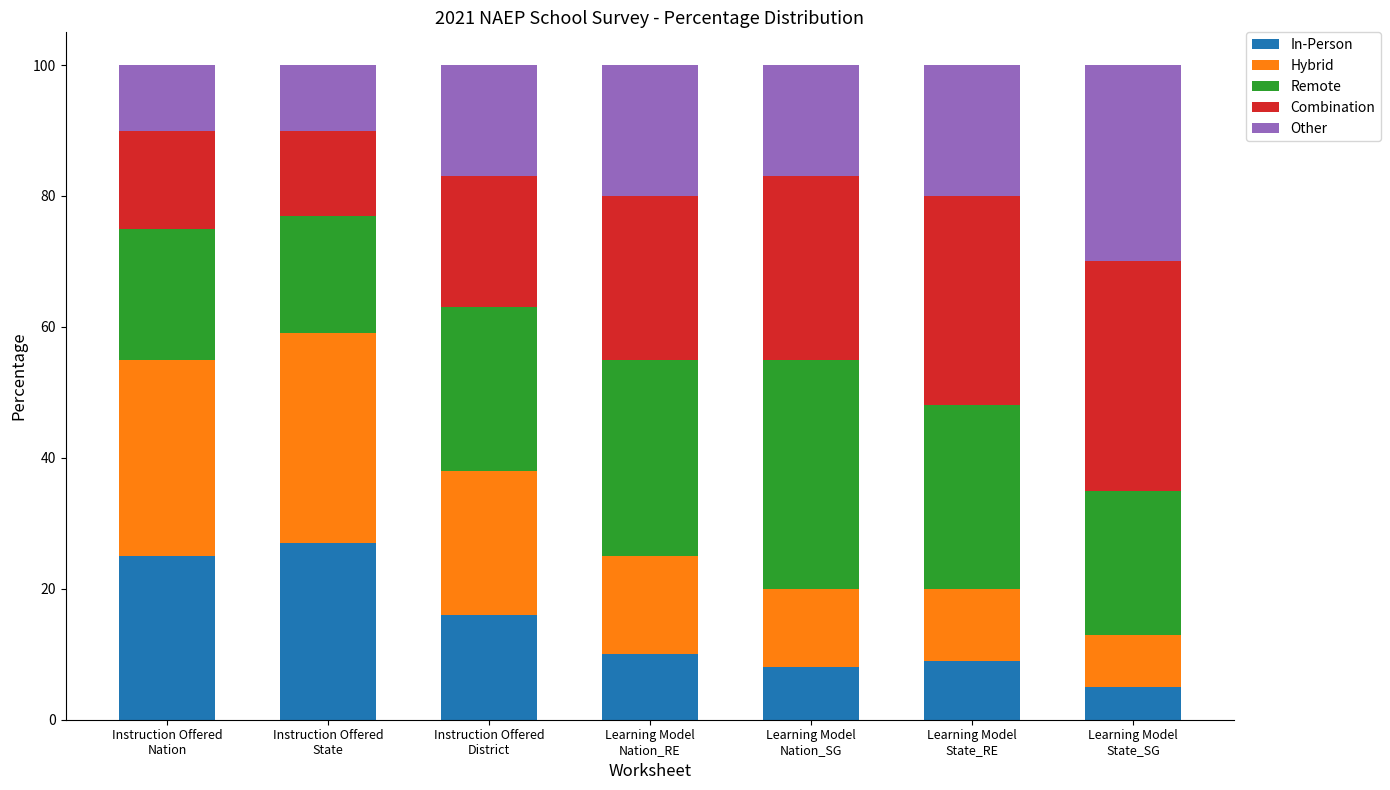

What is the highest value of the In-Person series?

27